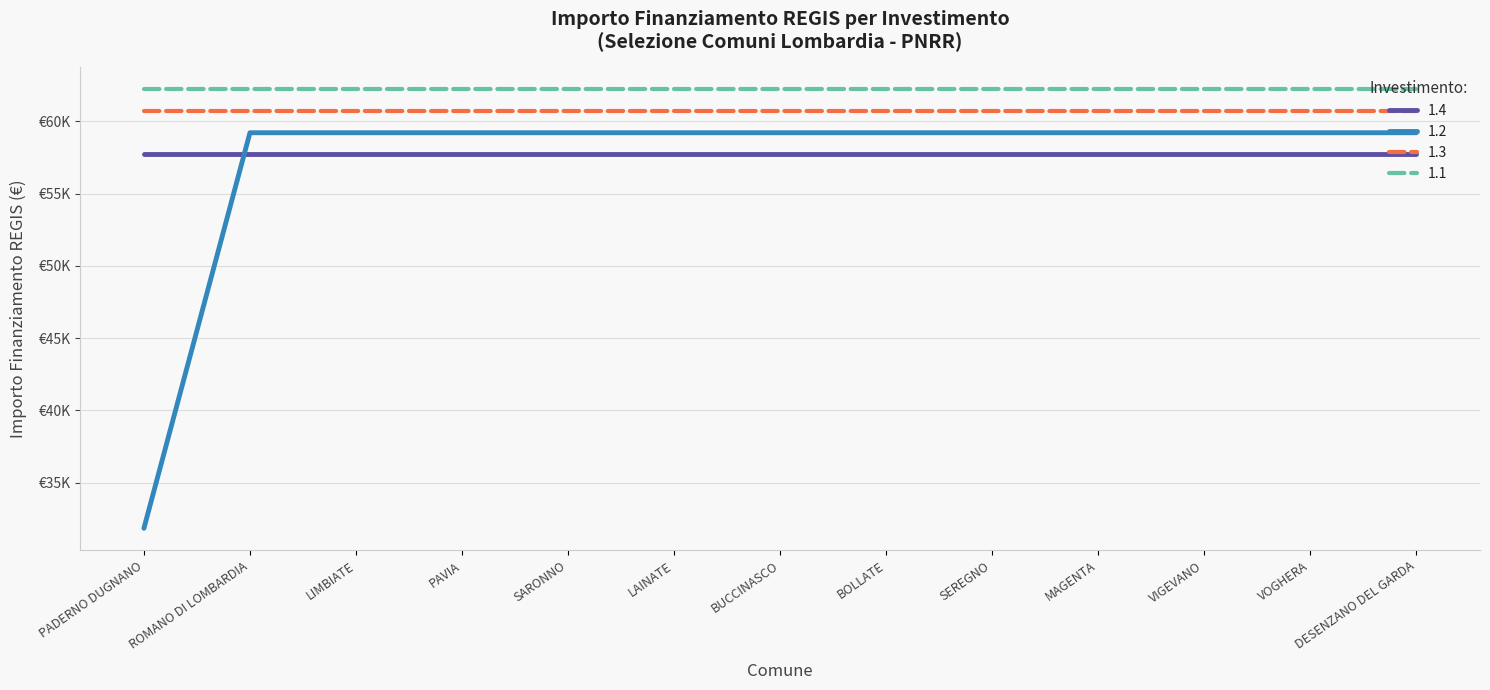

Is it true that 1.3 equals 96296 at PAVIA?

False